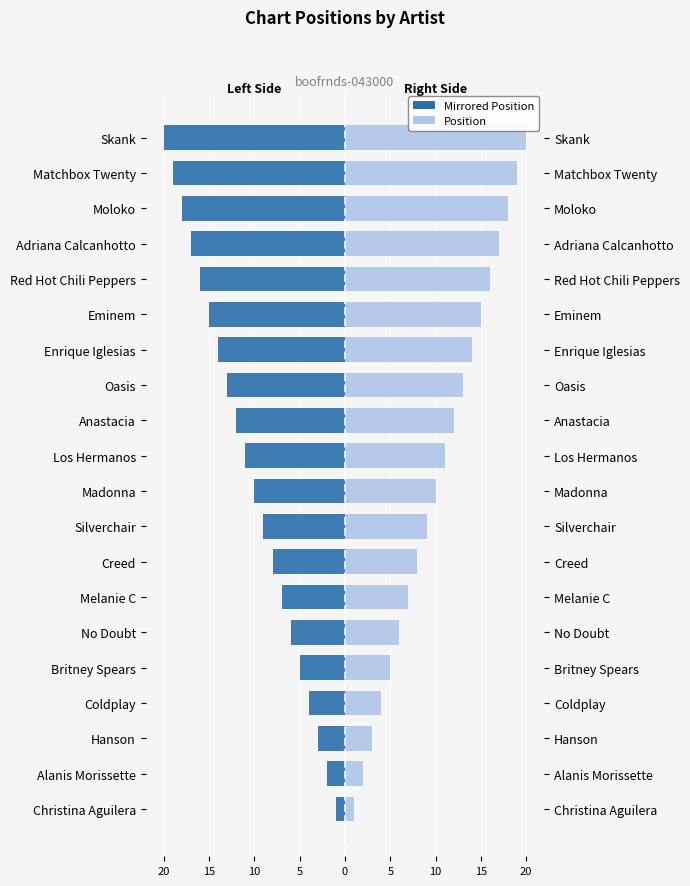

What is the sum of all Position values?

210